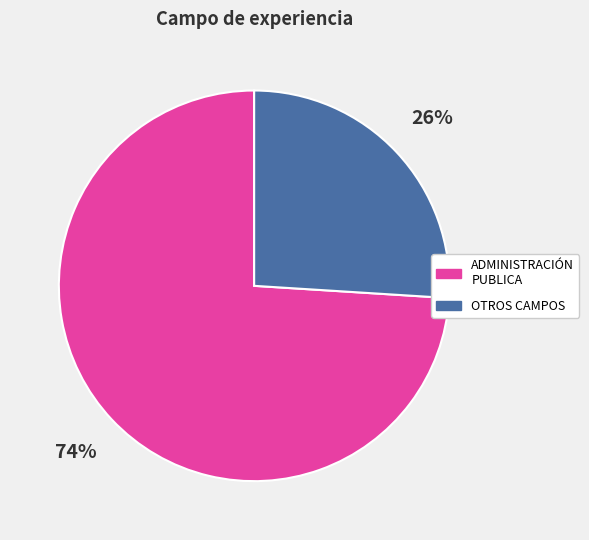

To the nearest percent, what is the difference between the largest and smallest slice percentages?

48%